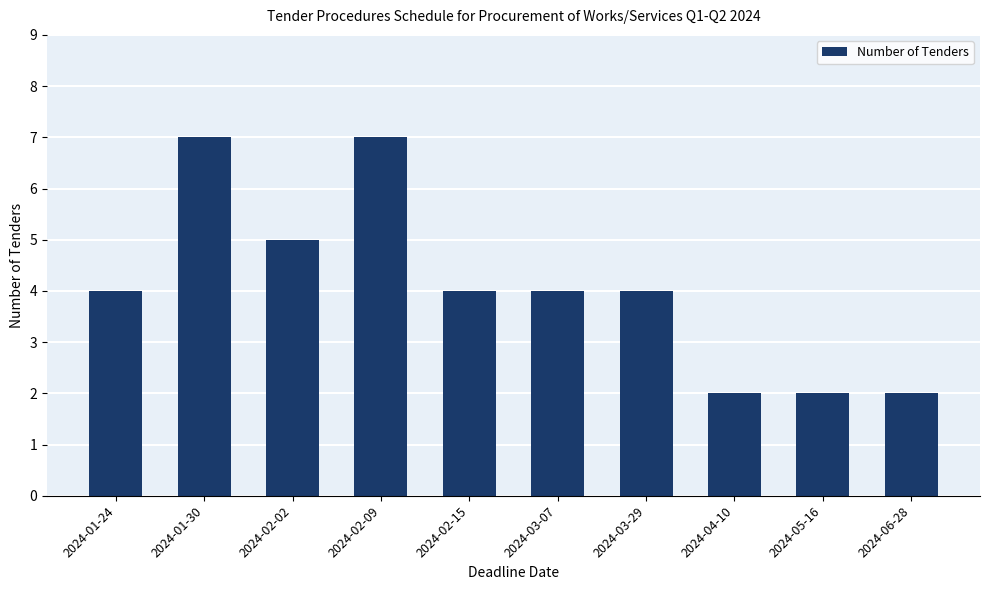

What position from the right is 2024-02-09?

7